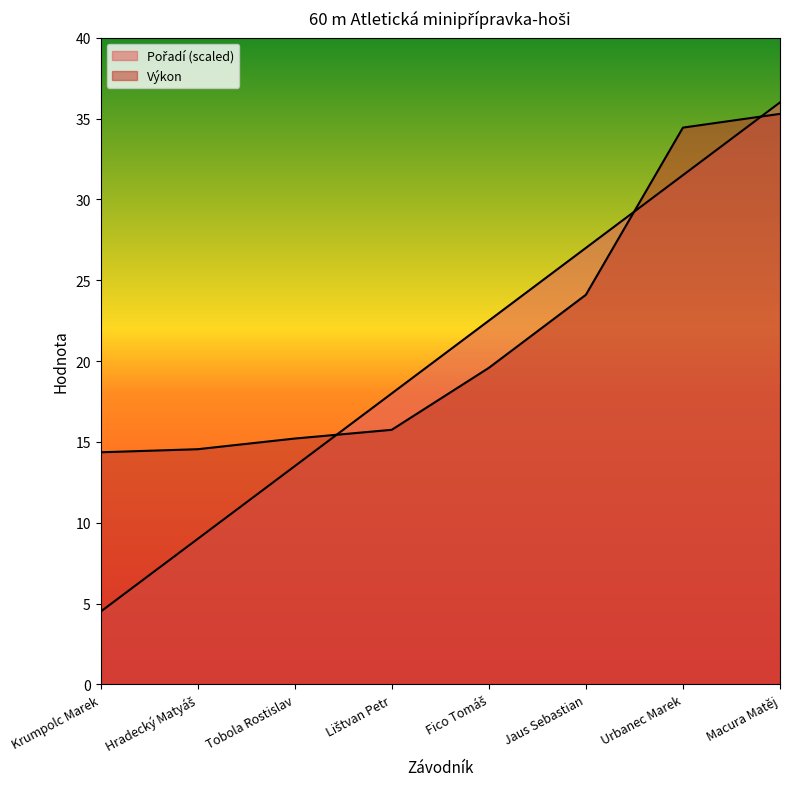

What is the difference between the Pořadí values at Tobola Rostislav and Lištvan Petr?

4.5